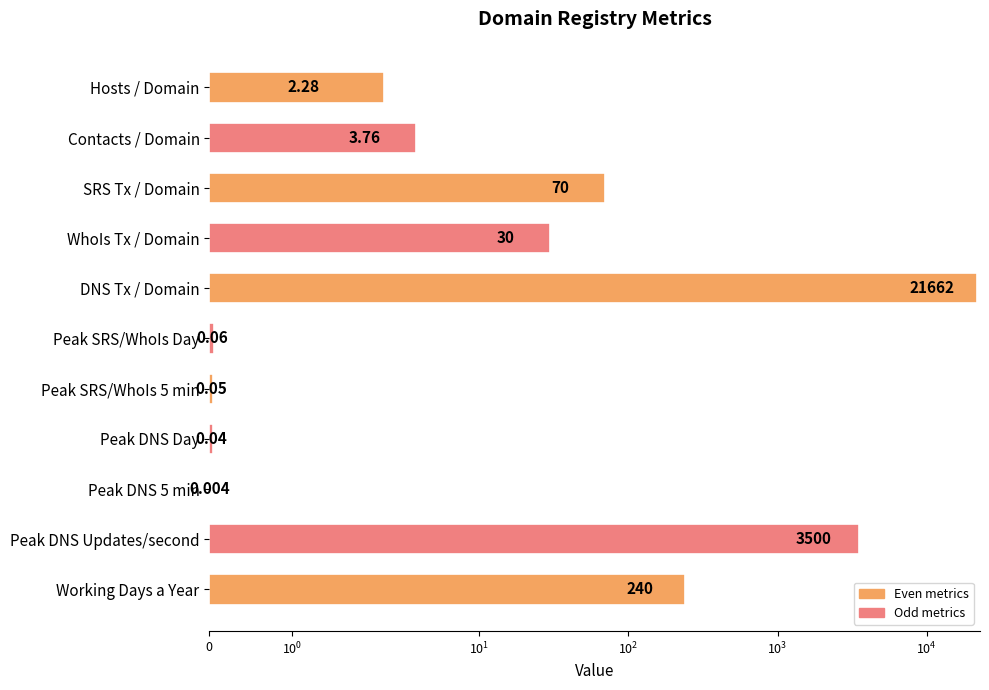

How many data points are less than 3?

5